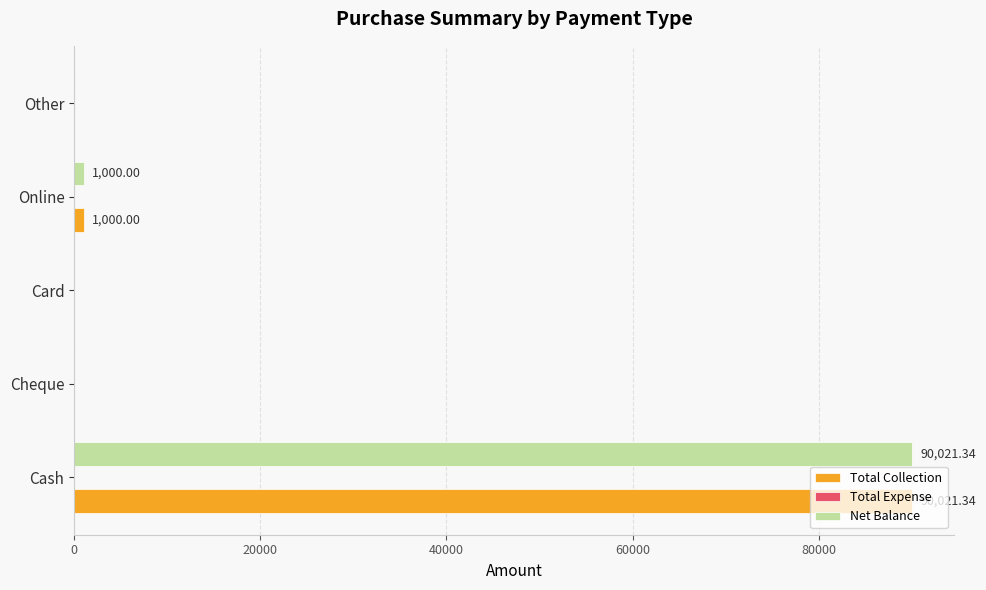

Which category has the highest value in the Total Collection series?

Cash